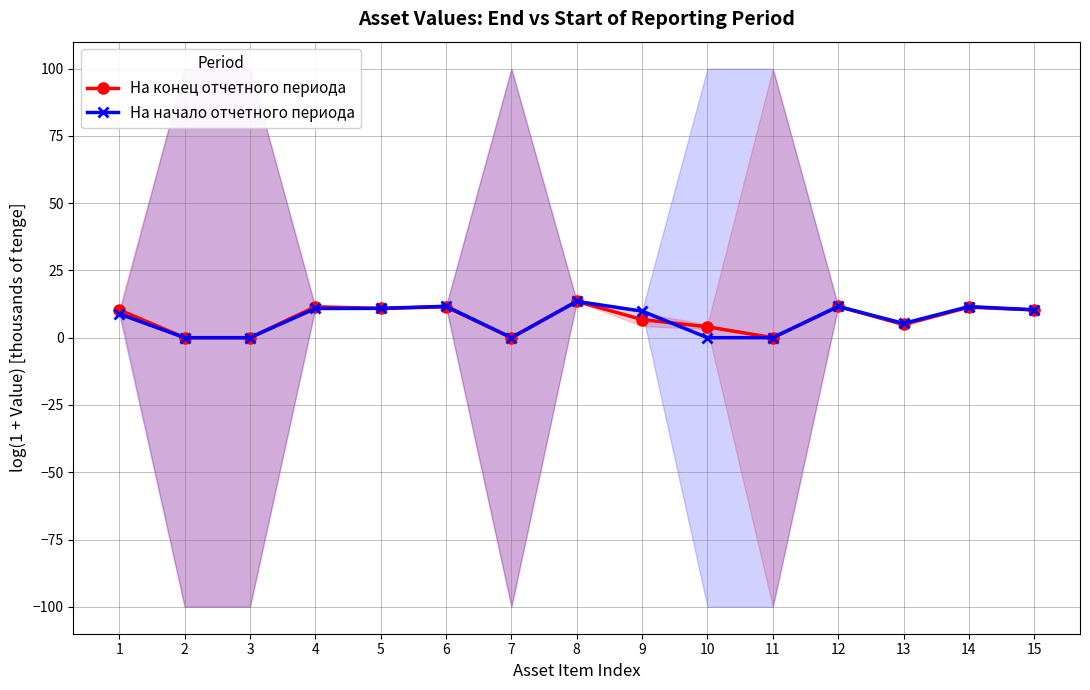

Where do На начало отчетного периода and На конец отчетного периода first cross each other?

4 and 5